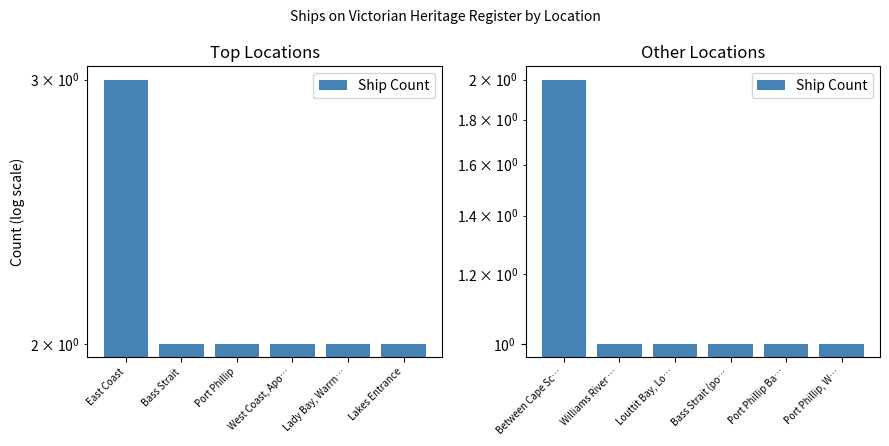

The chart shows a value of 1 at Williams River …. True or false?

True